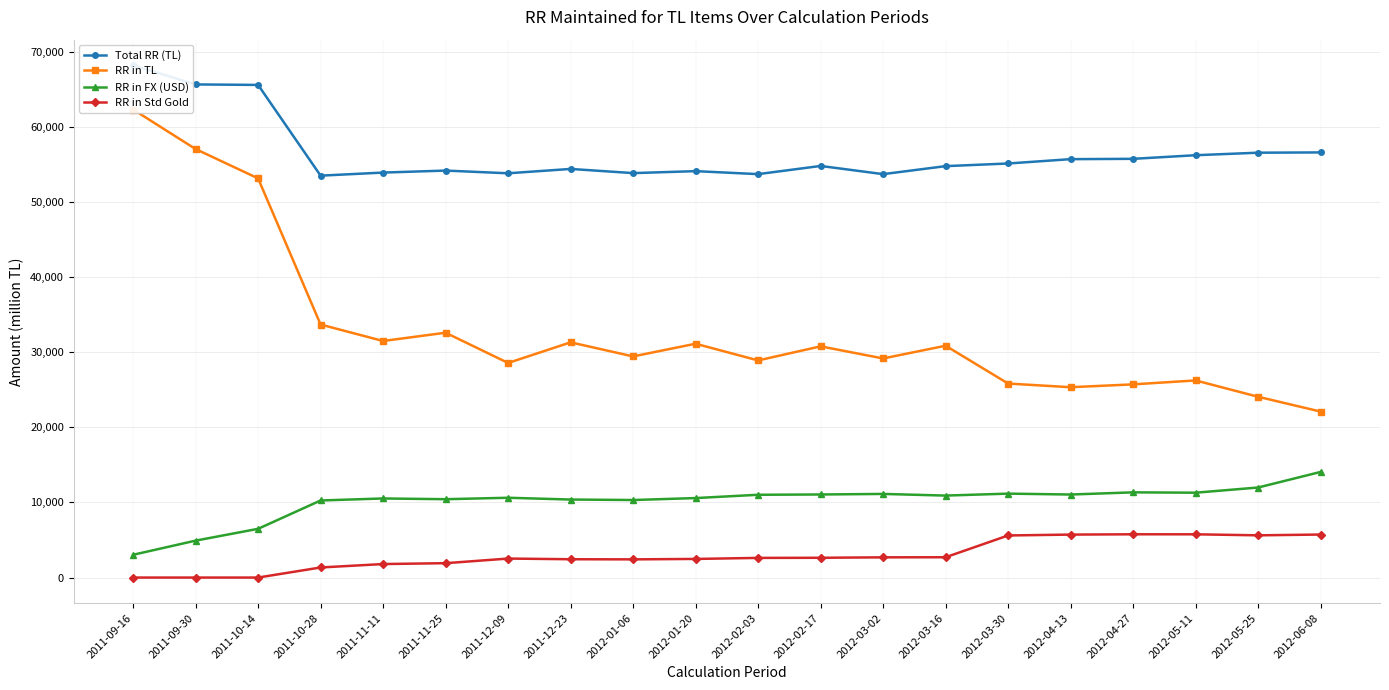

List the labels in order of RR in FX (USD) value, smallest first.

2011-09-16, 2011-09-30, 2011-10-14, 2011-10-28, 2012-01-06, 2011-12-23, 2011-11-25, 2011-11-11, 2012-01-20, 2011-12-09, 2012-03-16, 2012-02-03, 2012-04-13, 2012-02-17, 2012-03-02, 2012-03-30, 2012-05-11, 2012-04-27, 2012-05-25, 2012-06-08